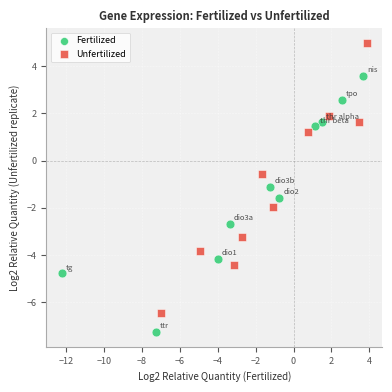

Which series contains the highest Y value?

Unfertilized